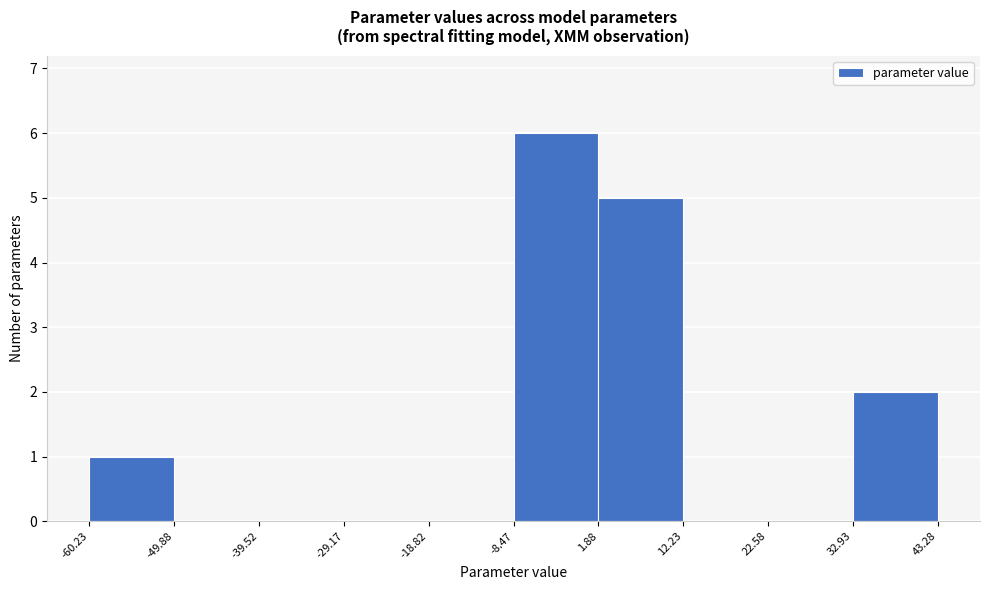

Reading left to right, transcribe this chart: for each bar, give the range it covers on the x-axis and its height. The values are not printed on the chart, so give them approximately, as read against the axis.

-60.23 to -49.88: 1
-49.88 to -39.52: 0
-39.52 to -29.17: 0
-29.17 to -18.82: 0
-18.82 to -8.47: 0
-8.47 to 1.88: 6
1.88 to 12.23: 5
12.23 to 22.58: 0
22.58 to 32.93: 0
32.93 to 43.28: 2